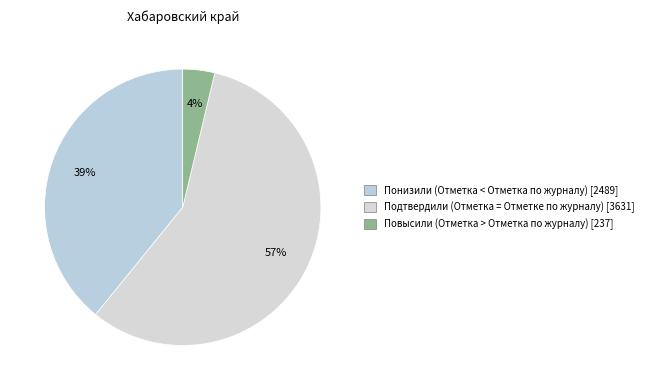

What is the largest slice in the pie chart?

Подтвердили (Отметка = Отметке по журналу)